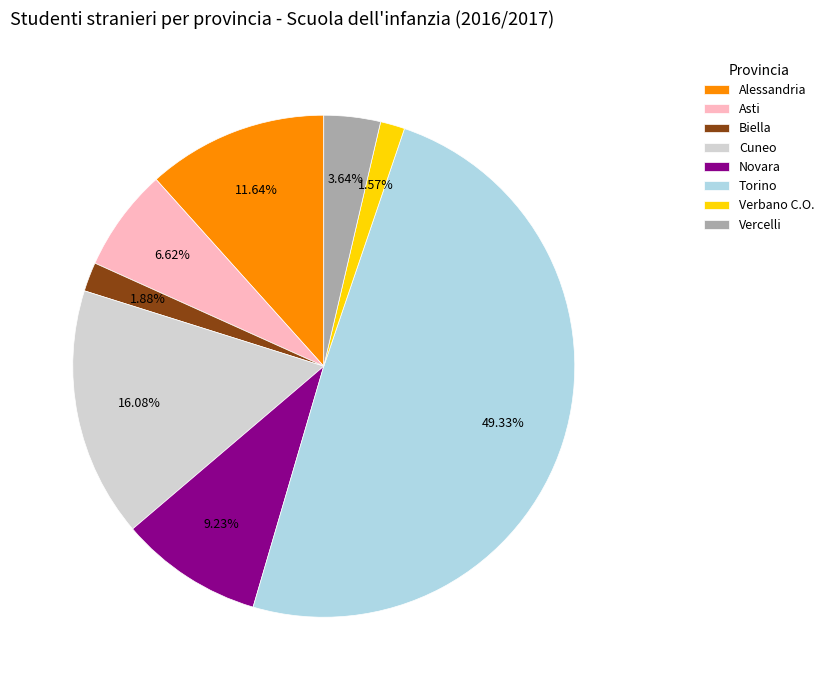

What percentage is the Cuneo slice, to the nearest percent?

16%